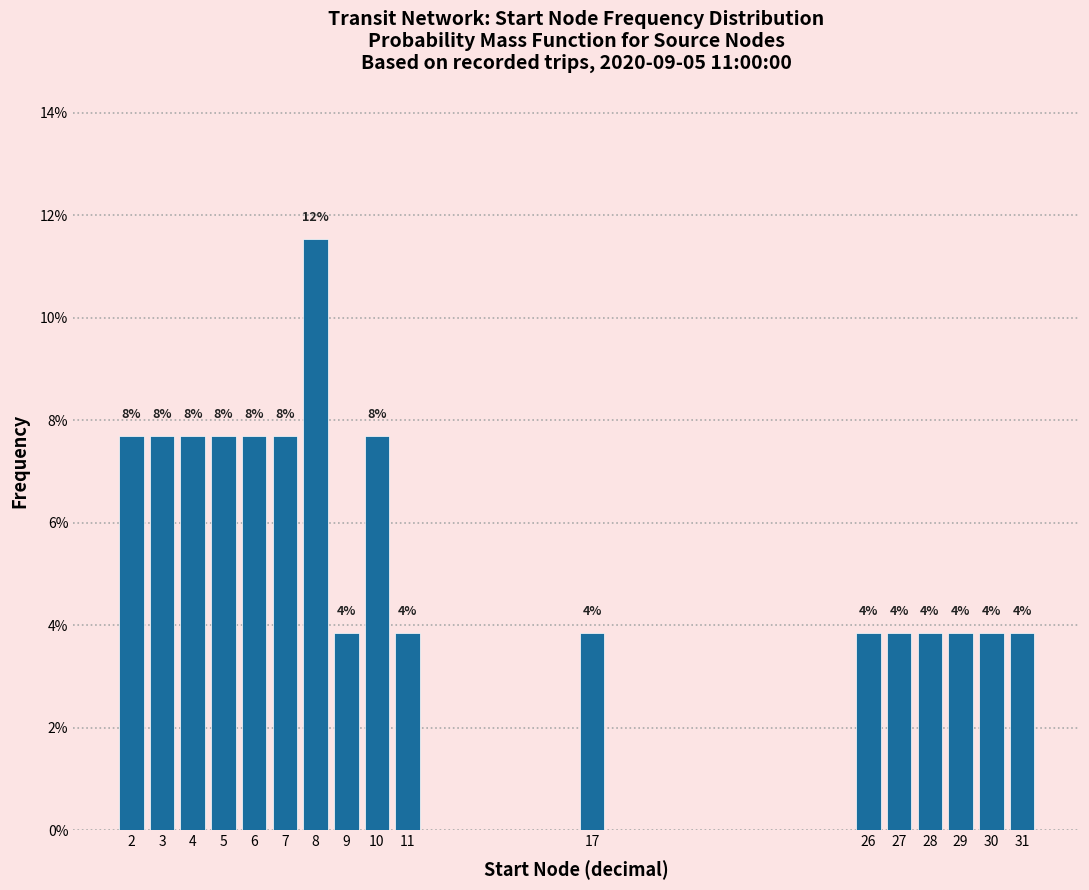

How many bars are there in total?

17